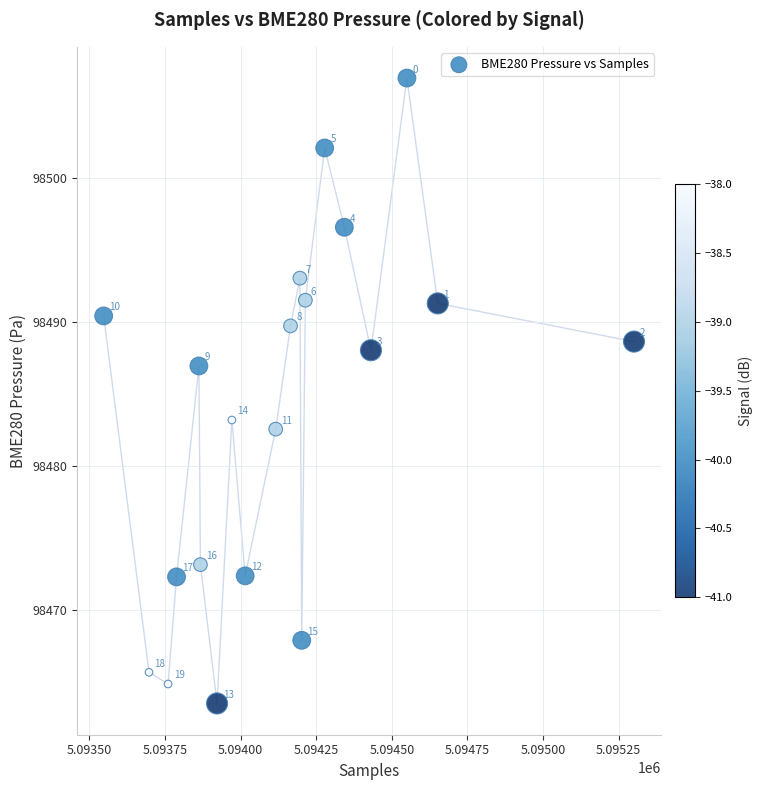

What Y value in the scatter plot is closest to 98485?

98483.2